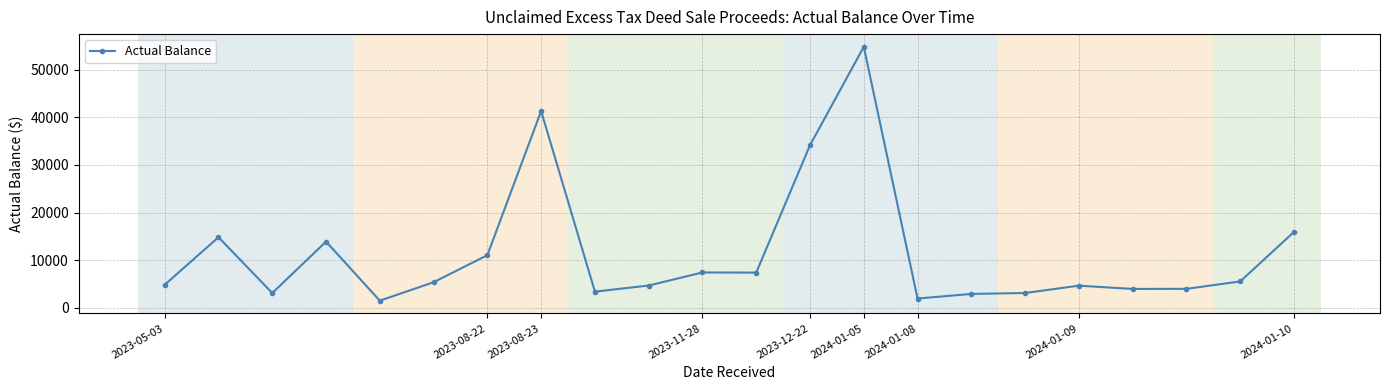

True or false: the data has more than 1 interior local peaks.

True